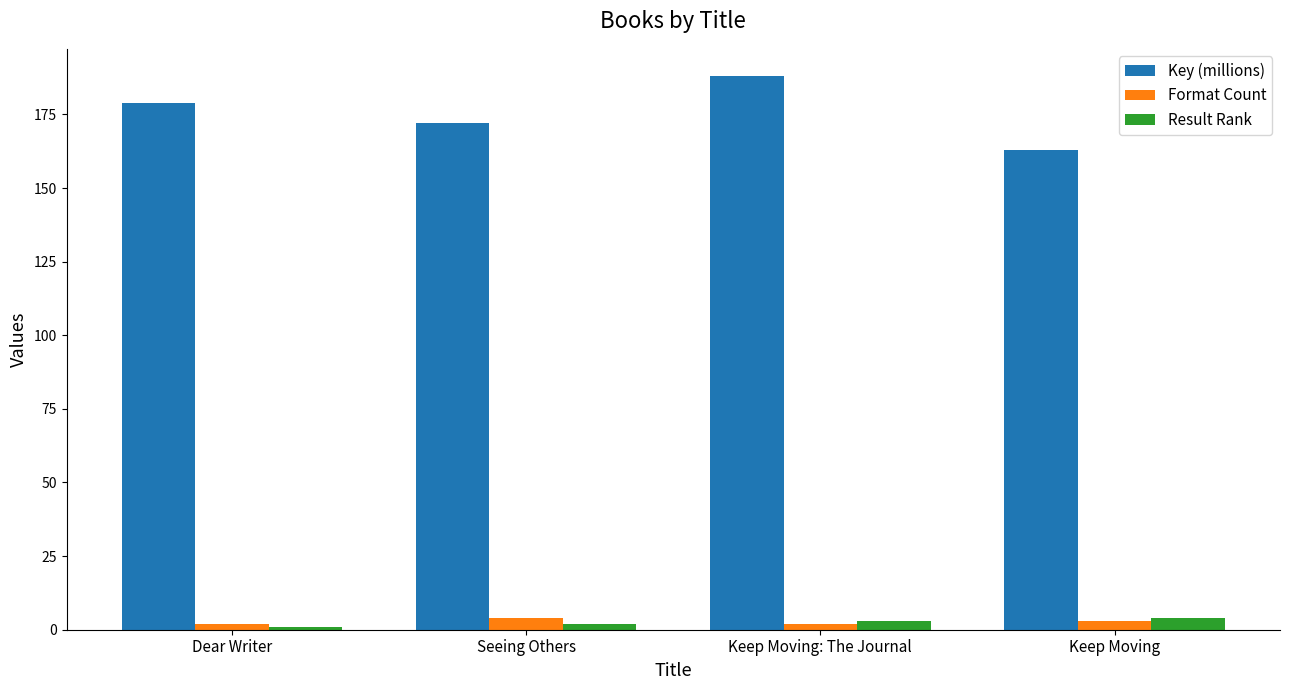

What is the difference between the maximum and minimum values in the Key (millions) series?

25.1